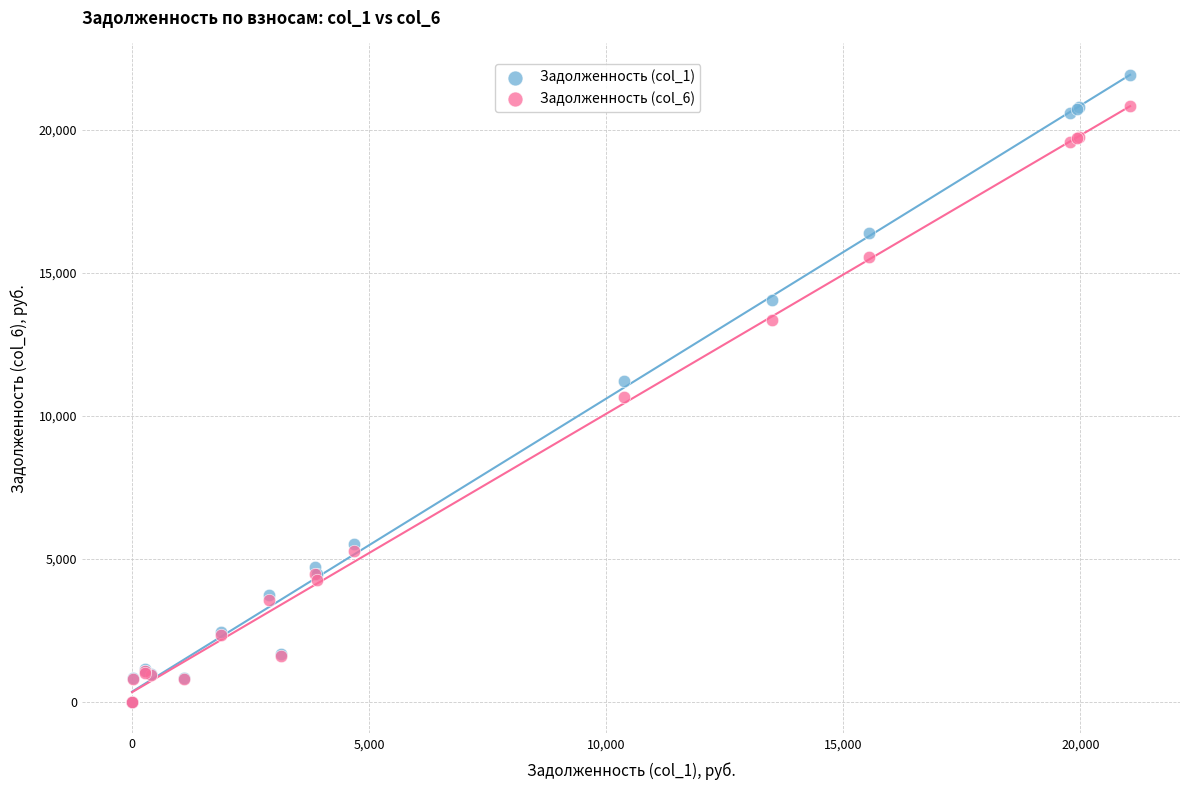

What are all the series names shown in the legend?

Задолженность (col_1), Задолженность (col_6)